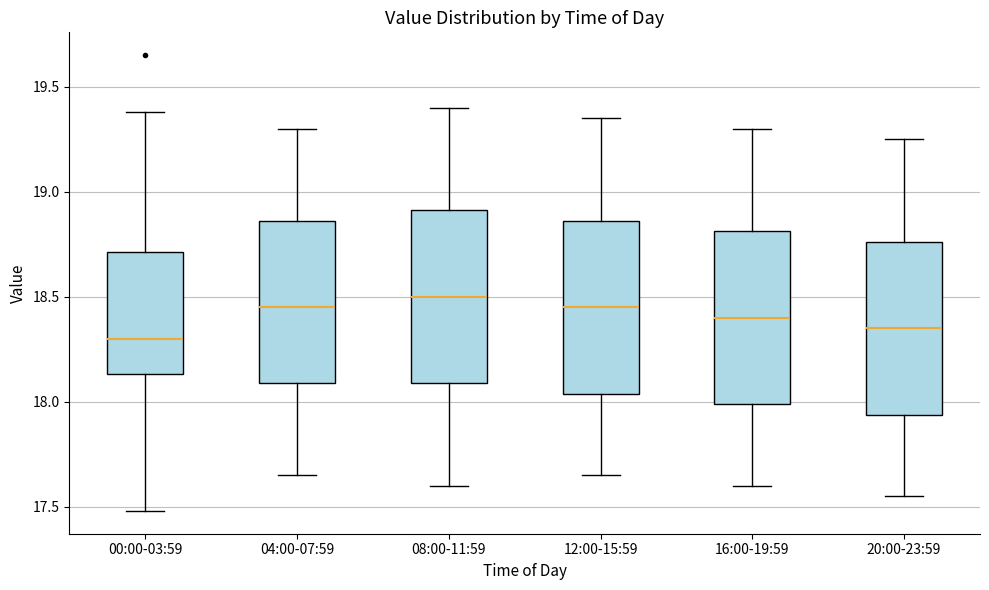

Which box's median line is the lowest?

00:00-03:59